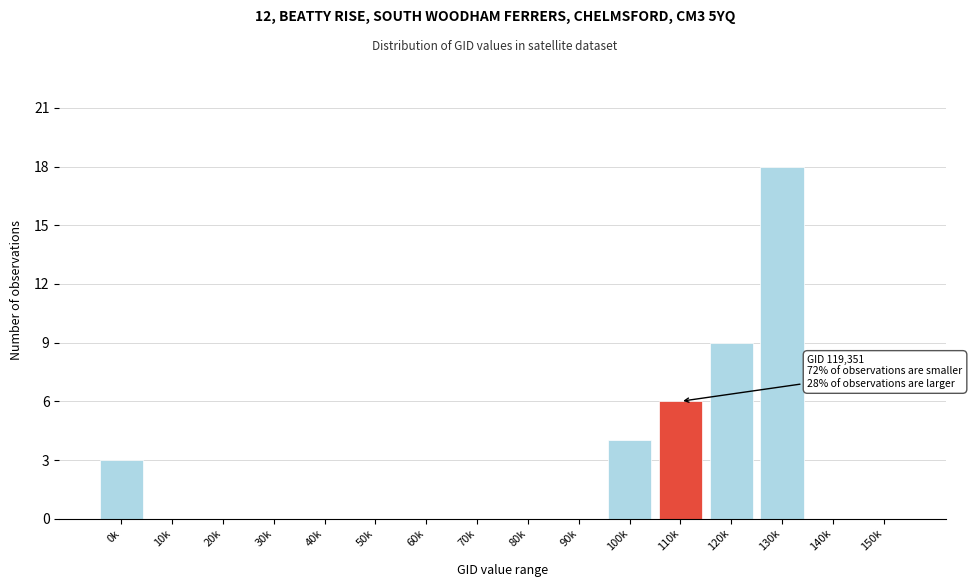

Reading right to left, extract all data points from this chart.

150k=0	140k=0	130k=18	120k=9	110k=6	100k=4	90k=0	80k=0	70k=0	60k=0	50k=0	40k=0	30k=0	20k=0	10k=0	0k=3